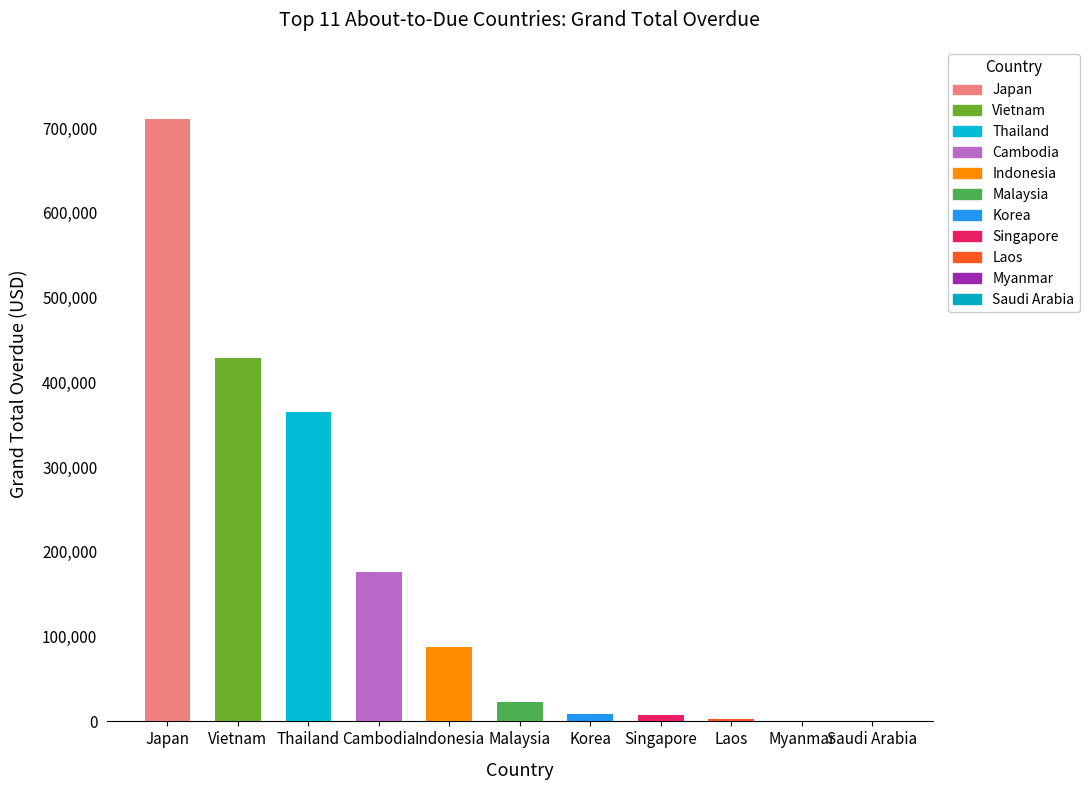

True or false: the data shows 157068.2 at Indonesia.

False